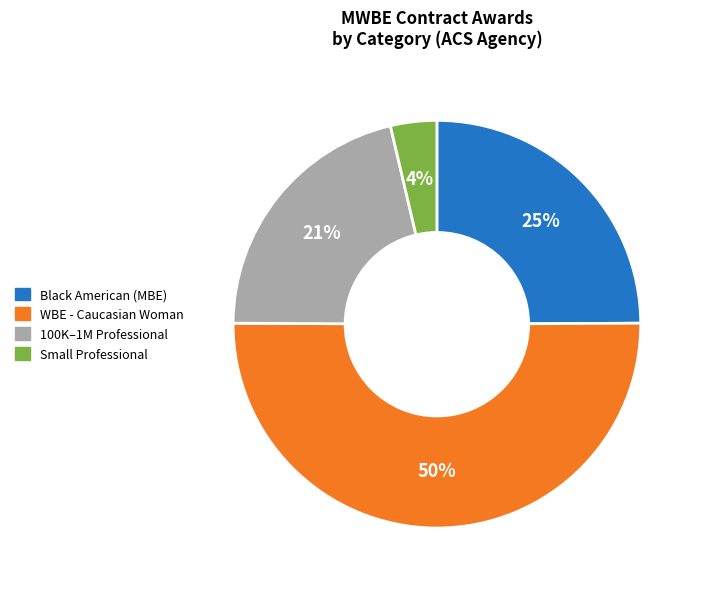

How many slices are in this pie chart?

4